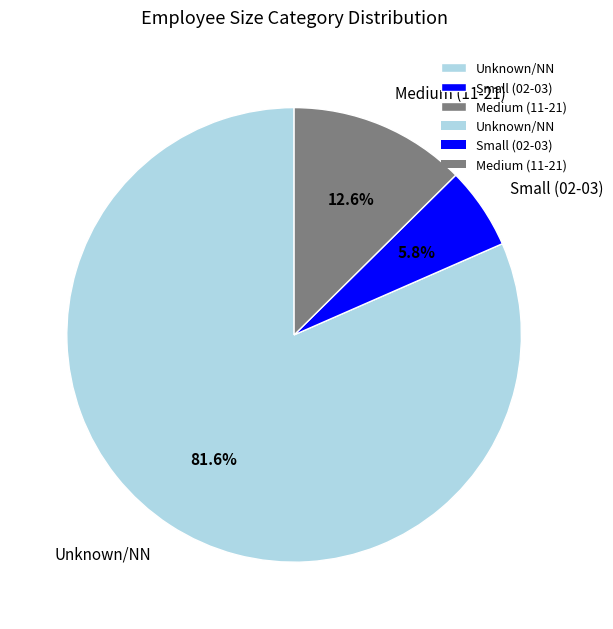

Rank the categories by value from lowest to highest.

Small (02-03), Medium (11-21), Unknown/NN